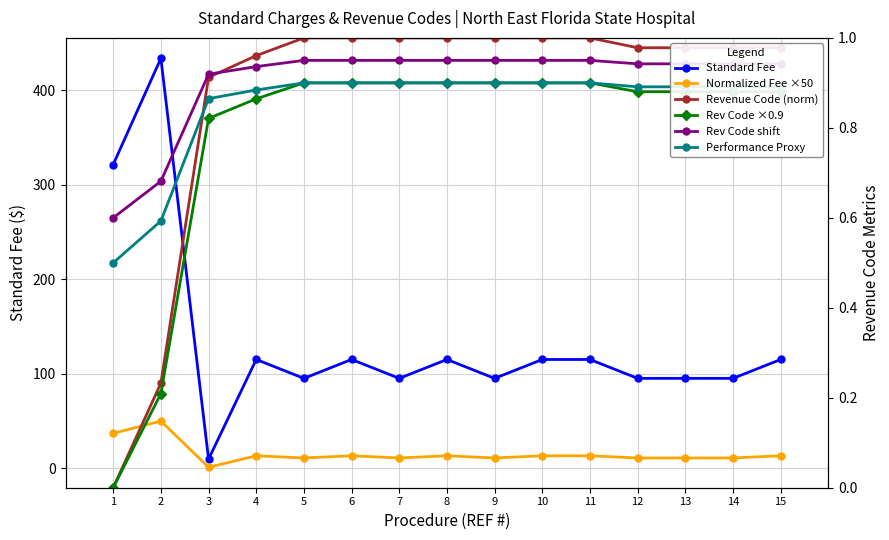

True or false: Rev Code shift and Performance Proxy intersect in this chart.

False